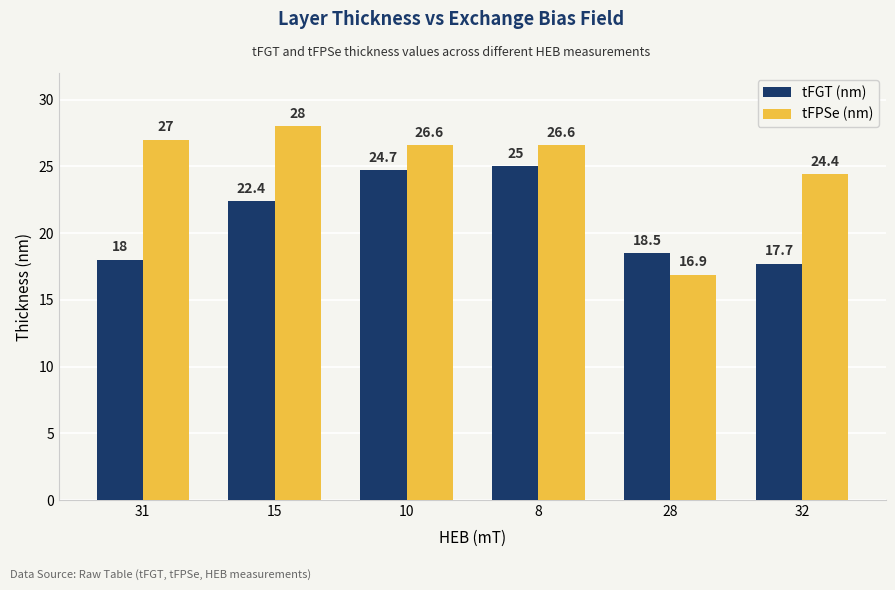

What is the approximate value of tFGT (nm) at 32?

17.7